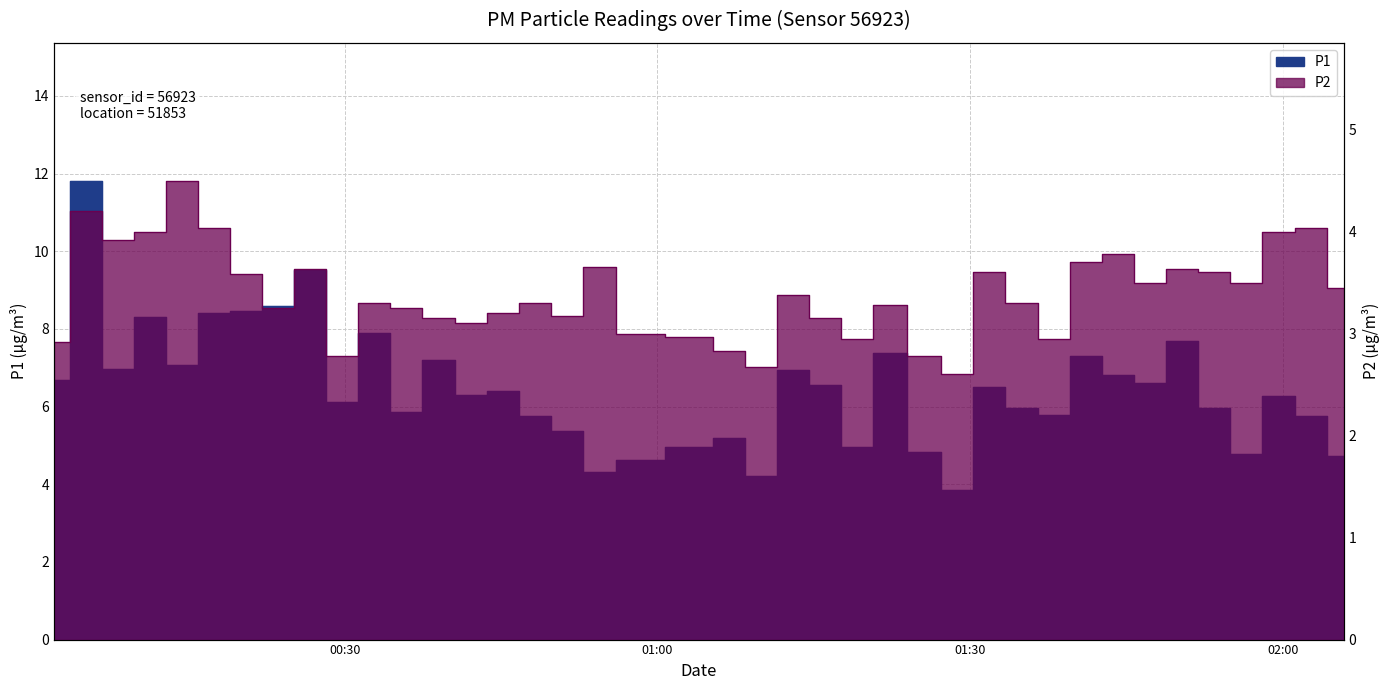

True or false: P1 and P2 intersect in this chart.

False